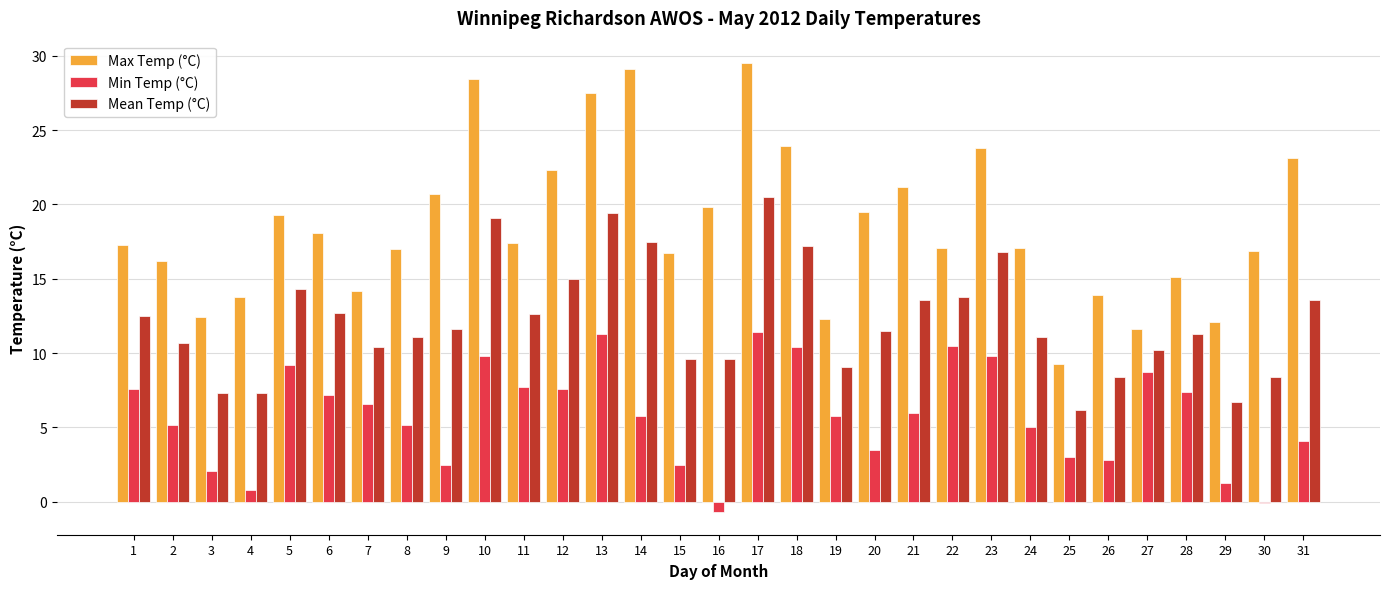

What is the difference between the highest and lowest values at 29?

10.8